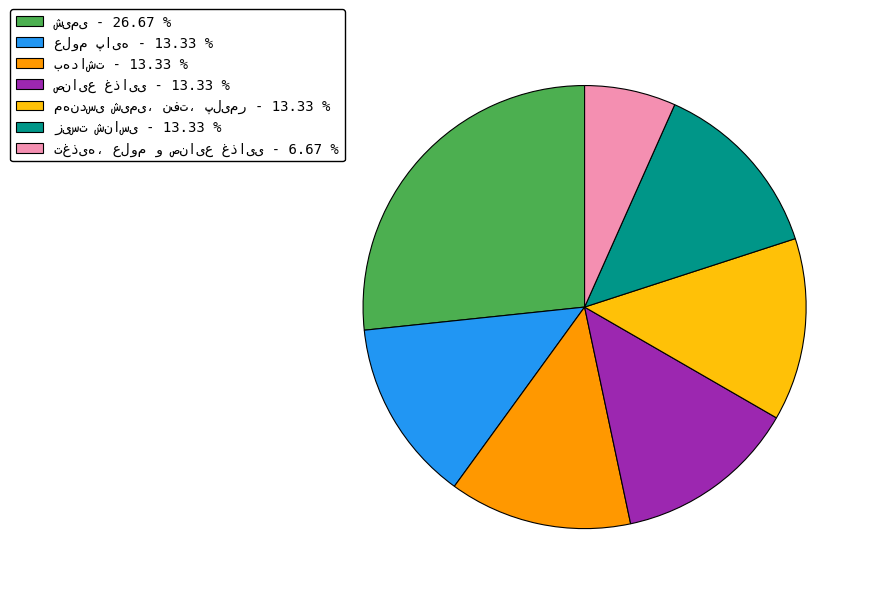

Is there any slice that represents more than half of the pie?

No